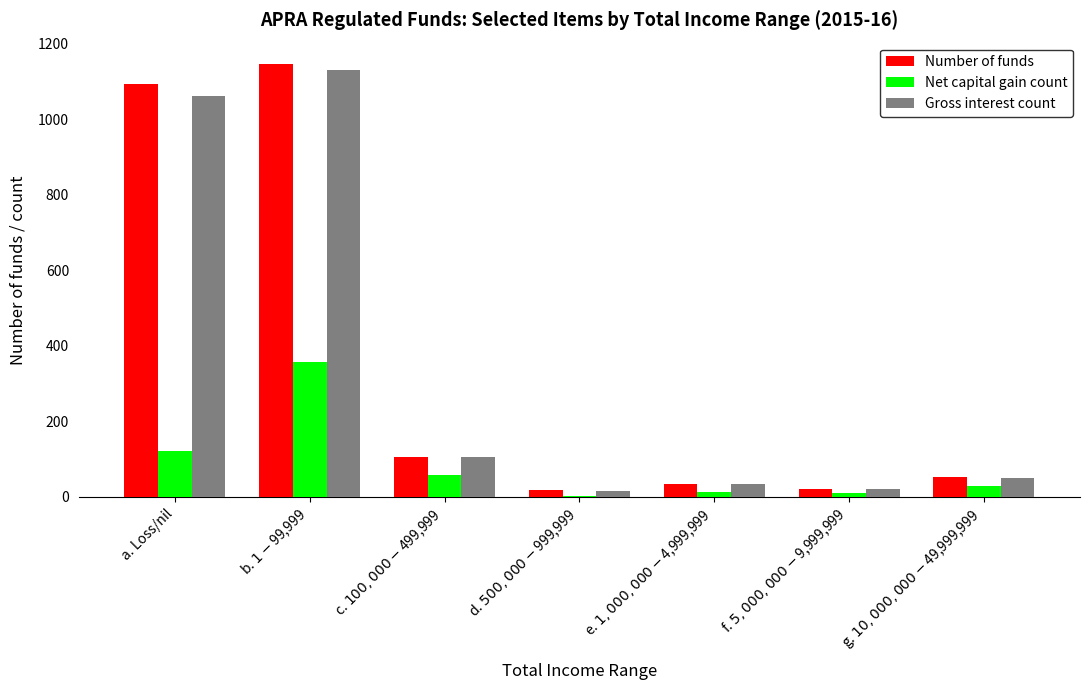

What are all the series names shown in the legend?

Number of funds, Net capital gain count, Gross interest count